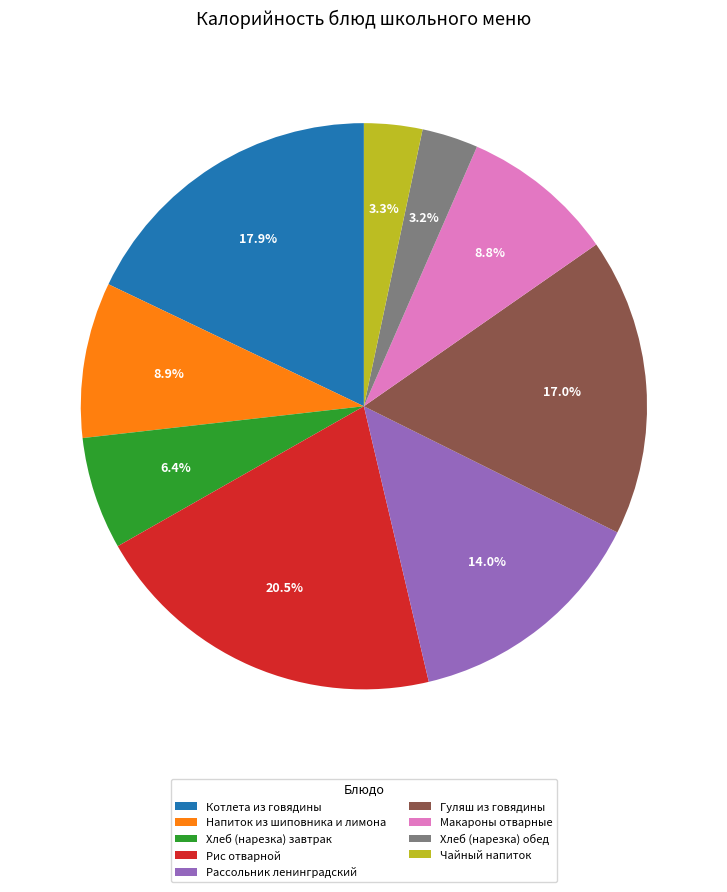

Which has a higher value, Макароны отварные or Рис отварной?

Рис отварной